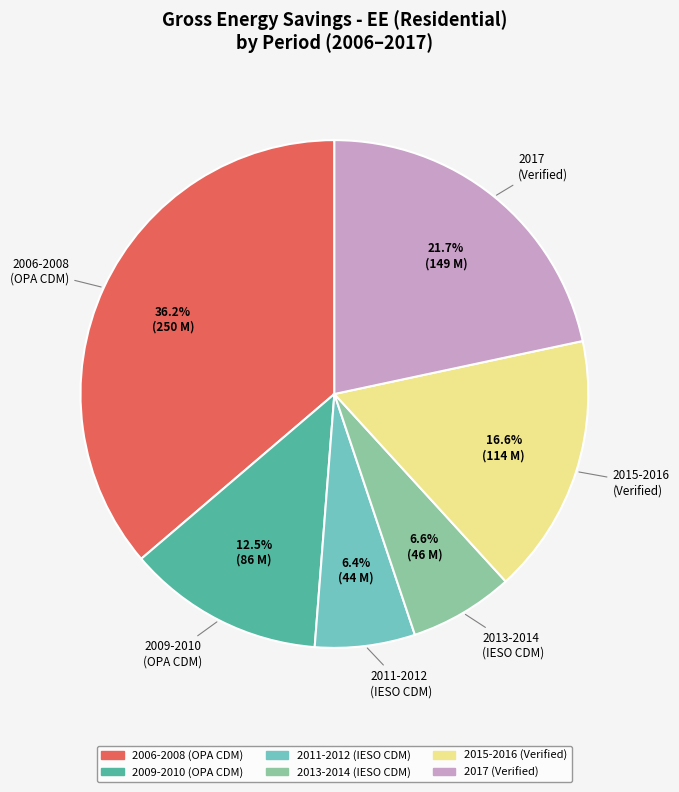

What is the ratio of the value at 2009-2010 (OPA CDM) to the value at 2017 (Verified)?

0.6